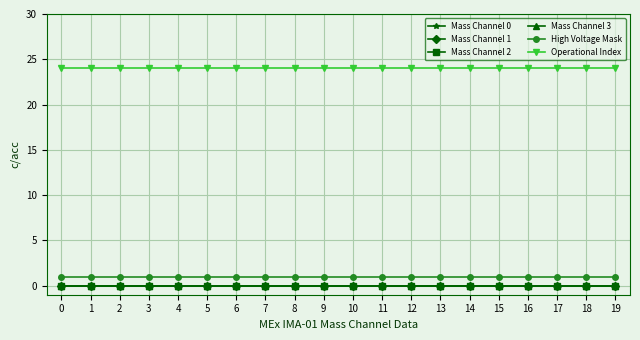

At how many categories does at least one series exceed 5?

20